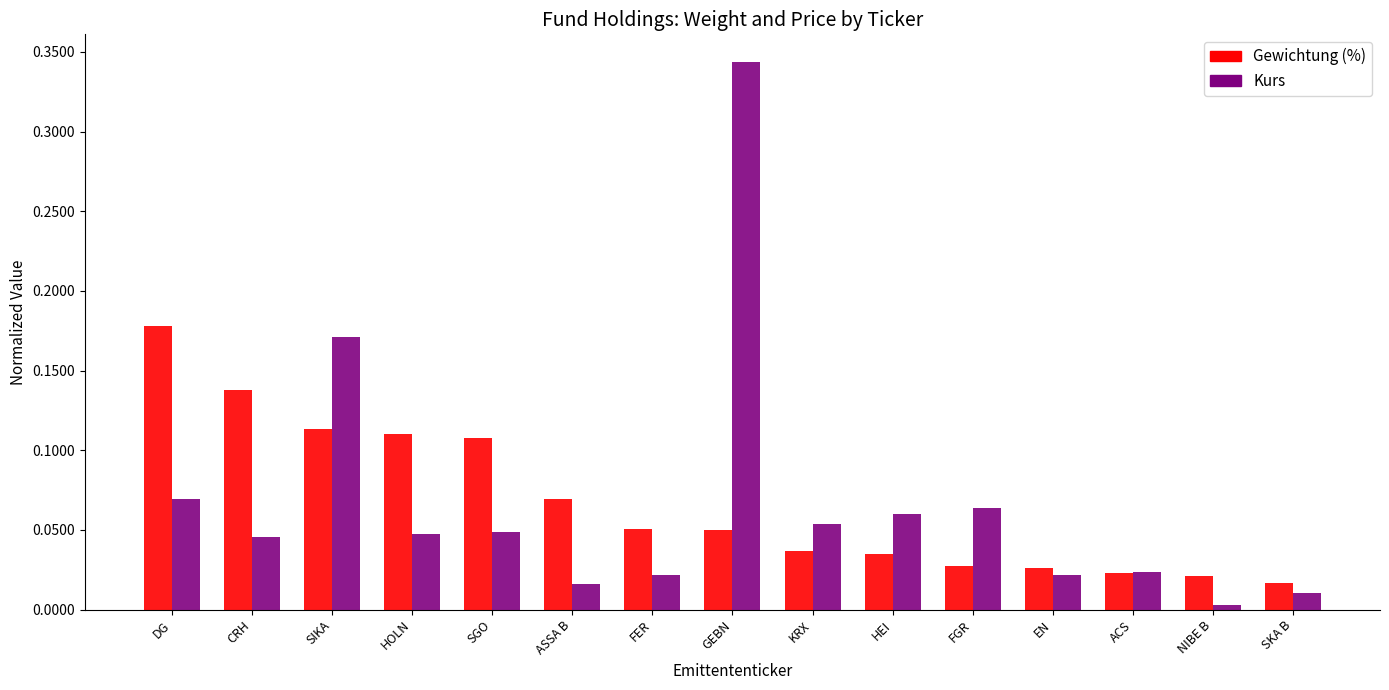

True or false: Gewichtung (%) has a value of 0.1 at GEBN.

False